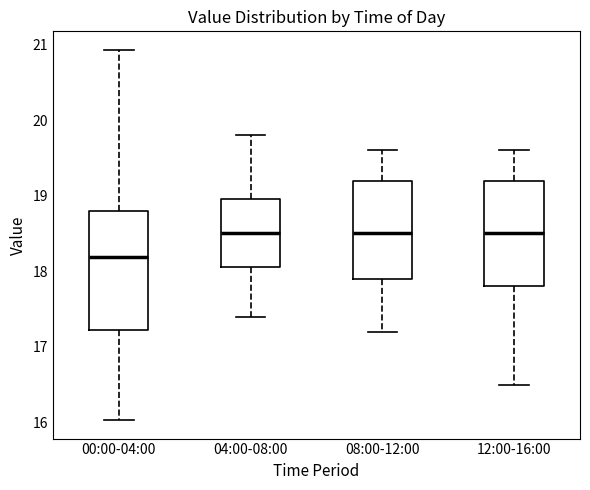

Reading left to right, transcribe this box plot: for each box, give where its median line is, the range the box spans, and where its two whiskers end, as read against the y-axis. The values are not printed on the chart, so give them approximately, as read against the axis.

00:00-04:00: median 18.2, box 17.2 to 18.8, whiskers 16.0 to 20.9
04:00-08:00: median 18.5, box 18.1 to 19.0, whiskers 17.4 to 19.8
08:00-12:00: median 18.5, box 17.9 to 19.2, whiskers 17.2 to 19.6
12:00-16:00: median 18.5, box 17.8 to 19.2, whiskers 16.5 to 19.6